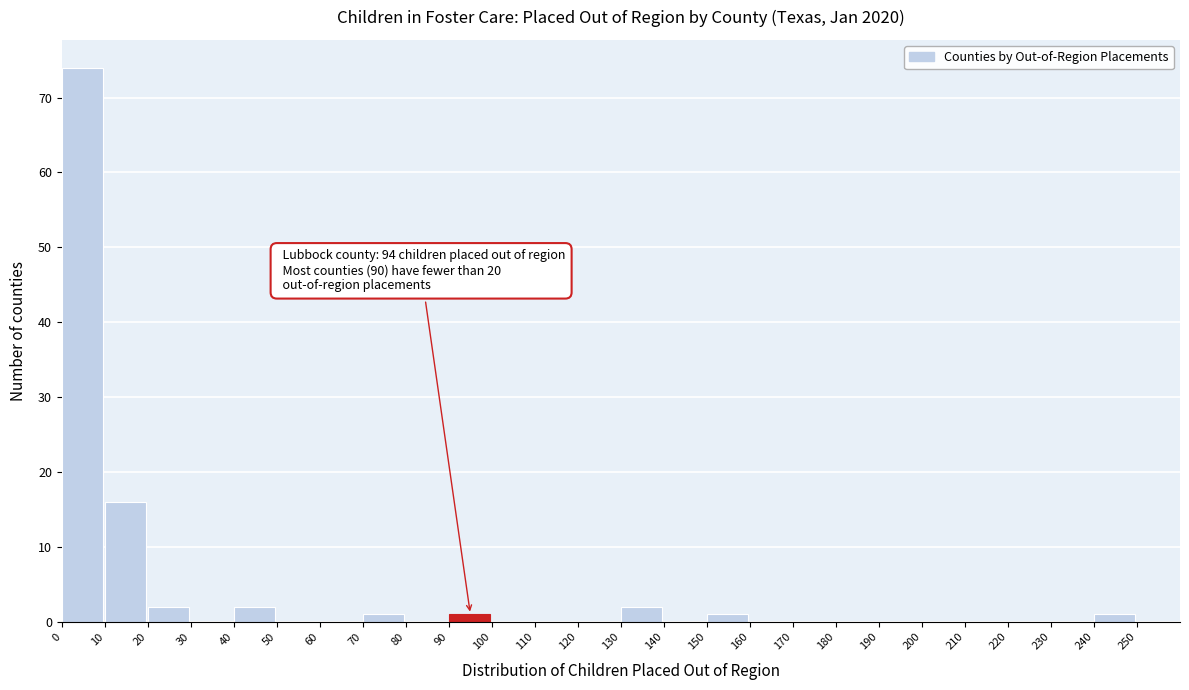

Over which range of the x-axis is the bar tallest?

0 to 10